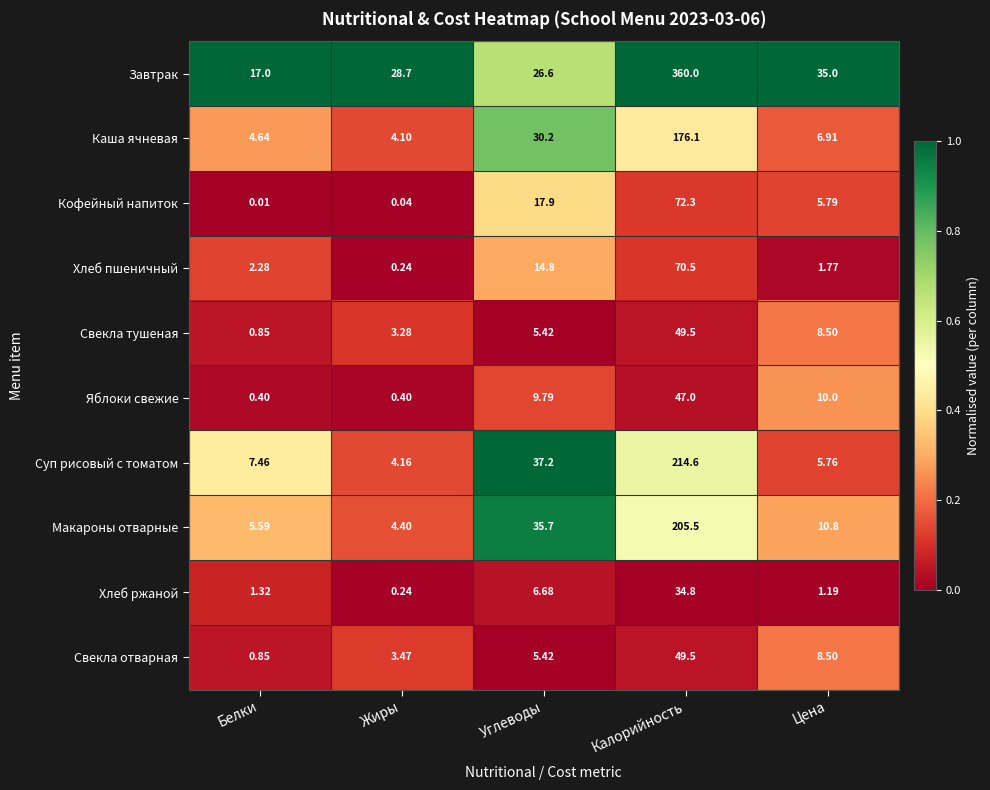

Which series has the largest total across all categories?

Завтрак